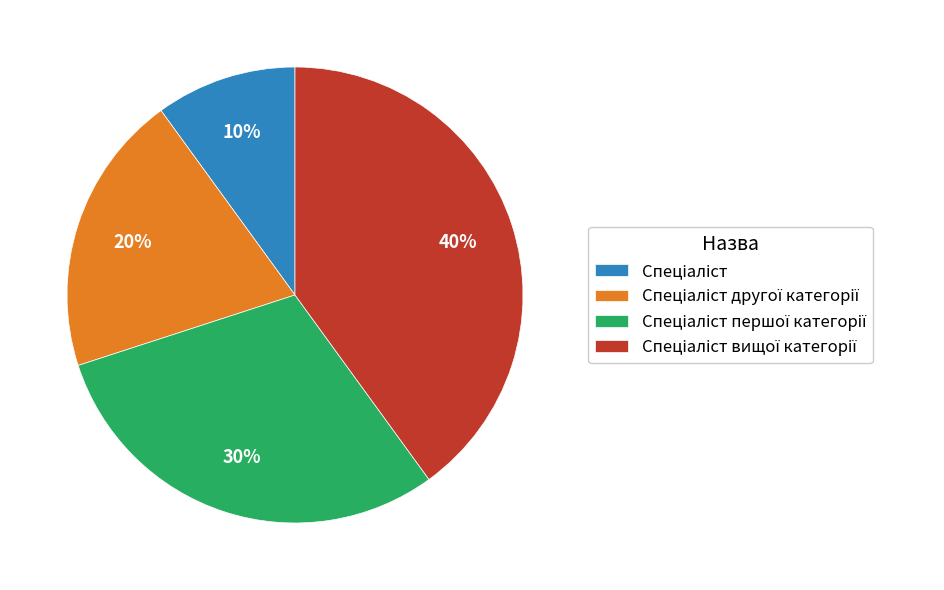

Does any single category account for the majority?

No